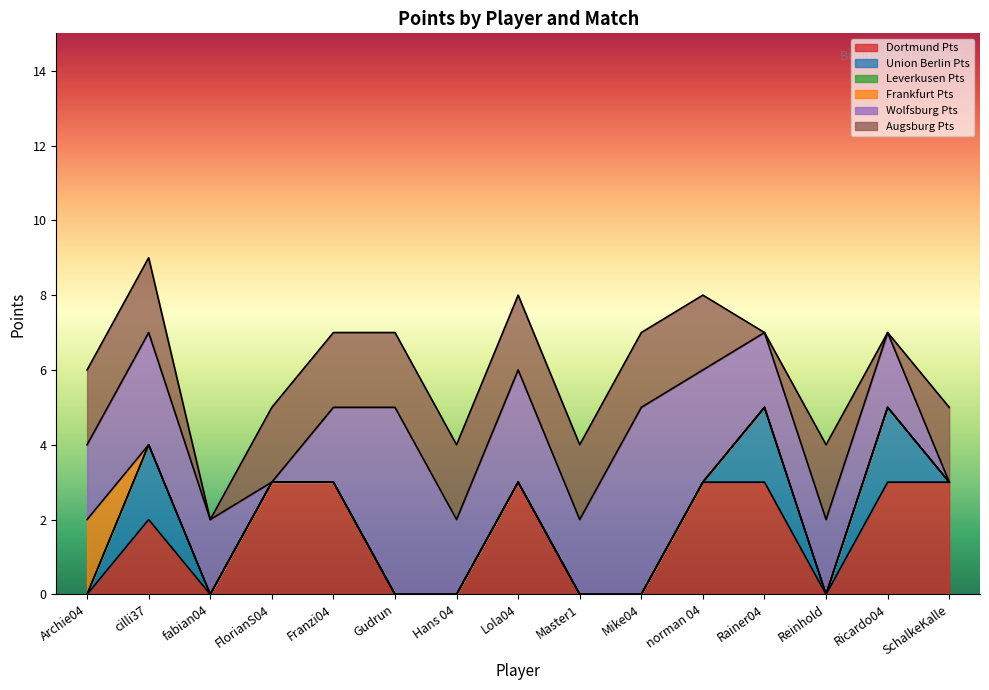

Where is the first local maximum for Dortmund Pts?

cilli37